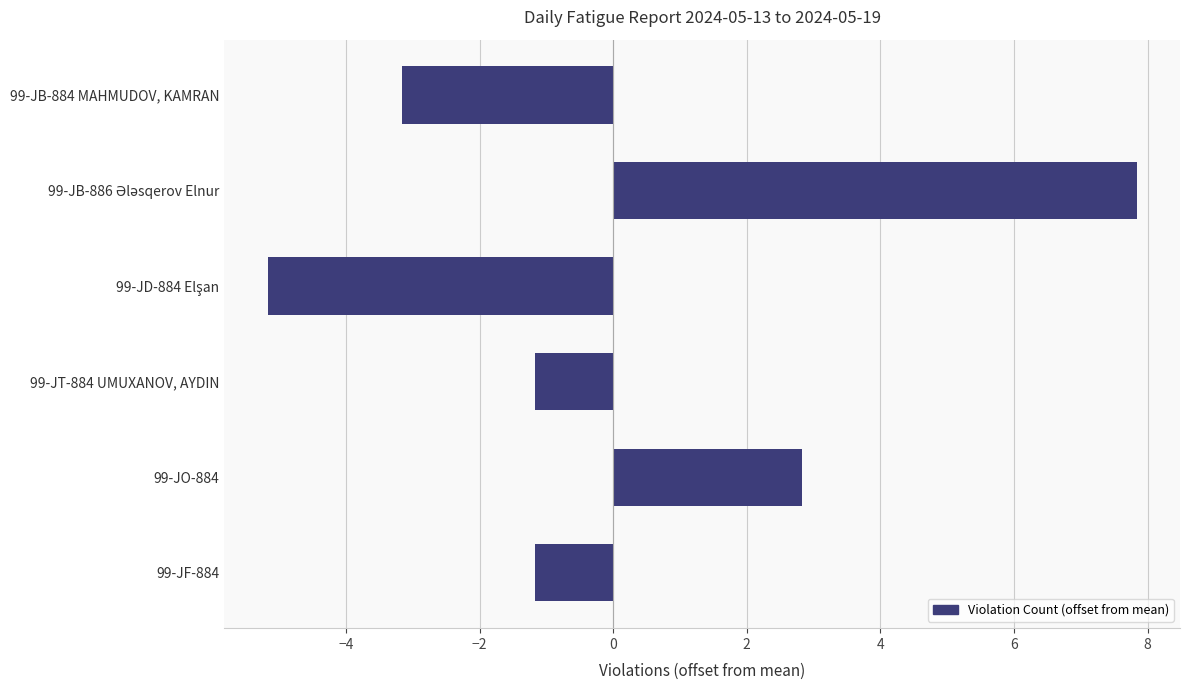

What position from the bottom is 99-JF-884?

1